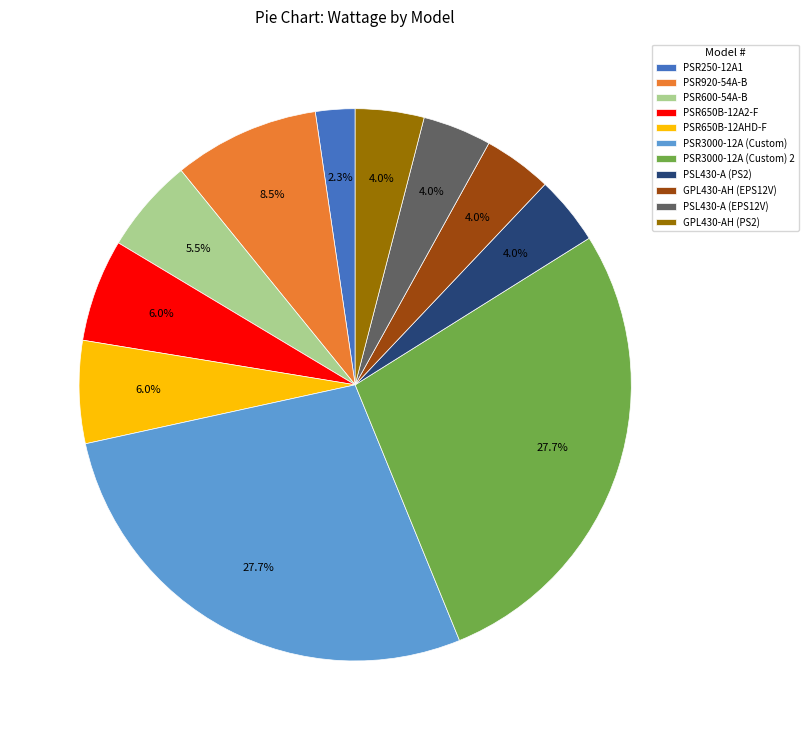

To the nearest percent, what is the average slice percentage?

9%